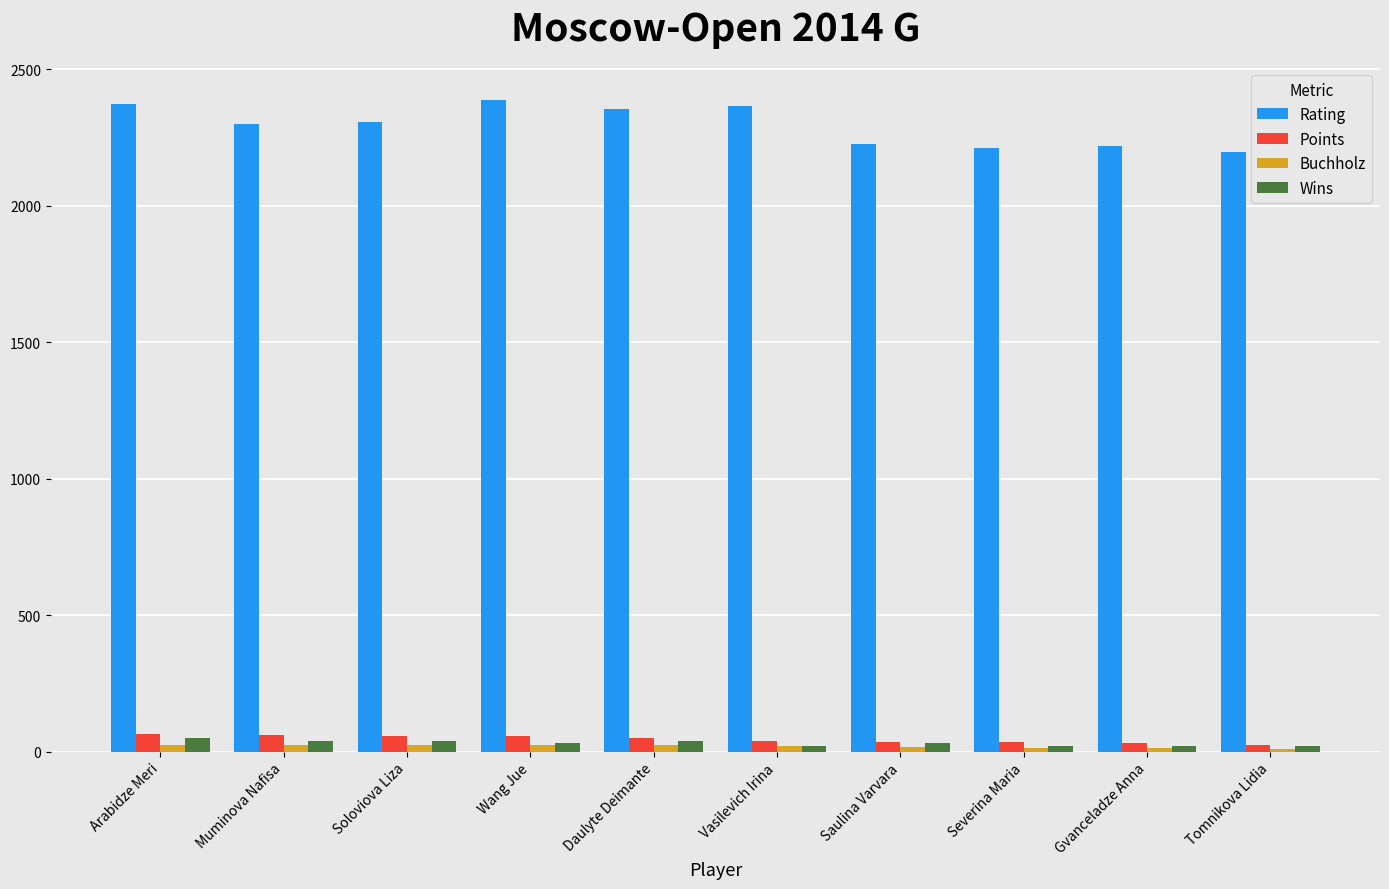

Which series has the largest total across all categories?

Rating